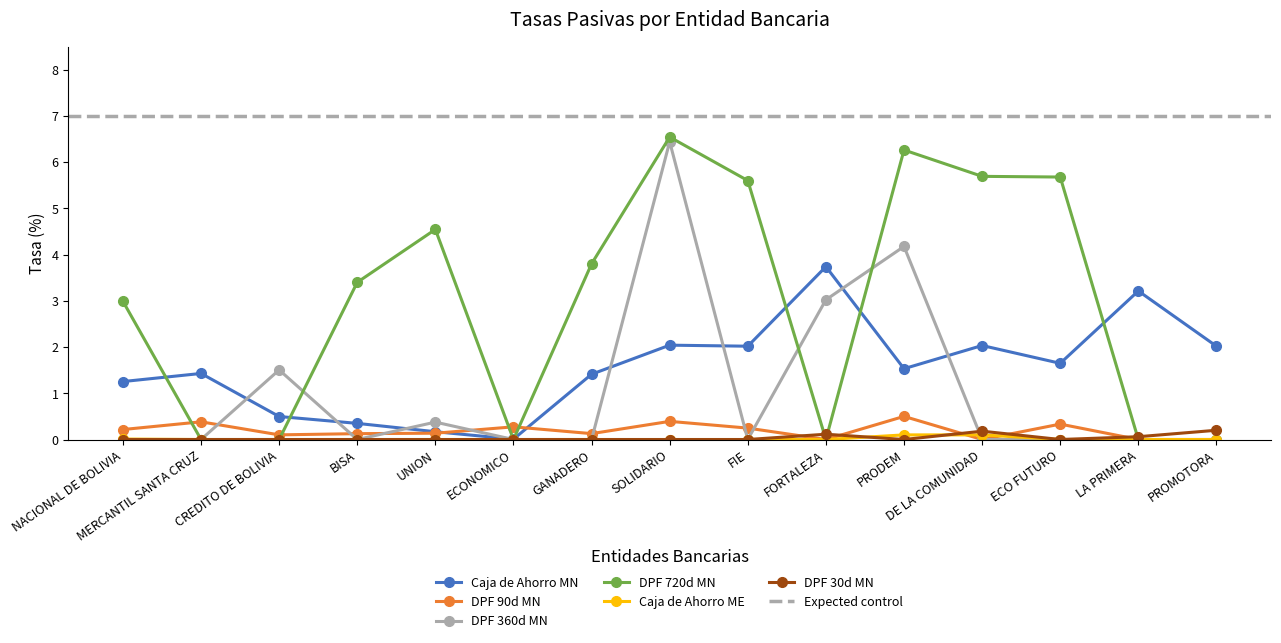

True or false: DPF 720d MN and Caja de Ahorro MN cross at least once.

True